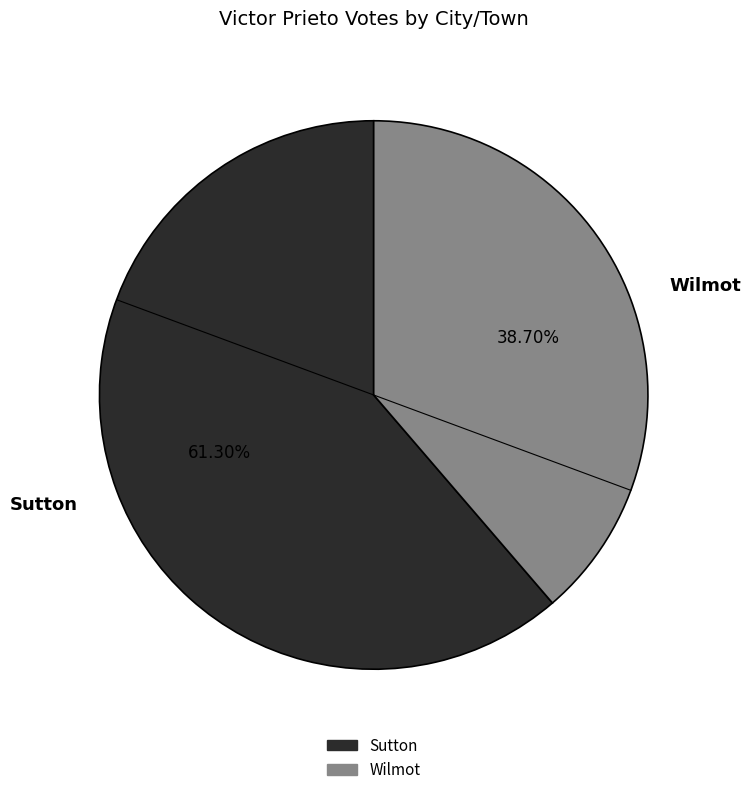

Is it true that Sutton is 74% of the pie?

False